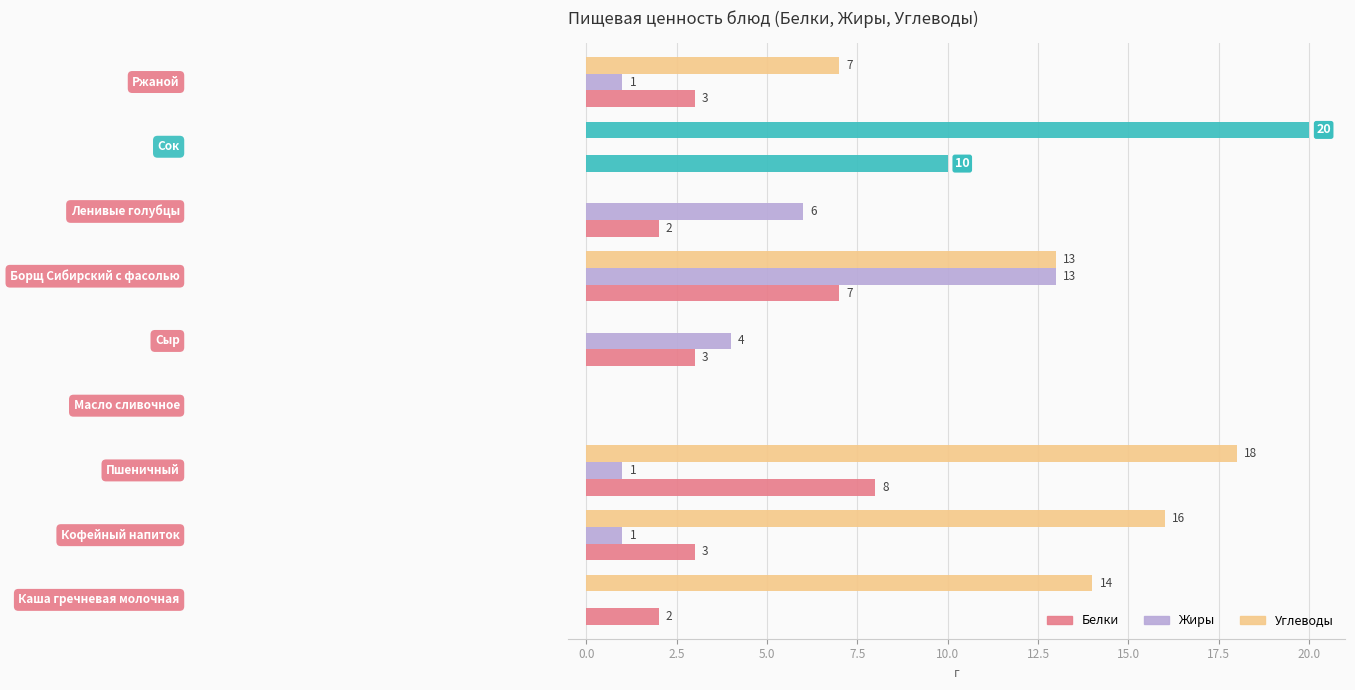

Count the number of categories in the chart.

9